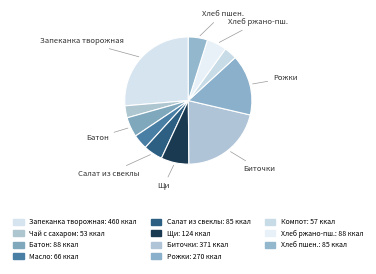

Rank the categories by value from highest to lowest.

Запеканка творожная, Биточки мясные, Рожки отварные, Щи из свежей капусты, Хлеб ржано пшеничный, Батон йодированный, Салат из вареной свеклы, Хлеб пшеничный, Масло порционно, Компот ассорти, Чай с сахаром